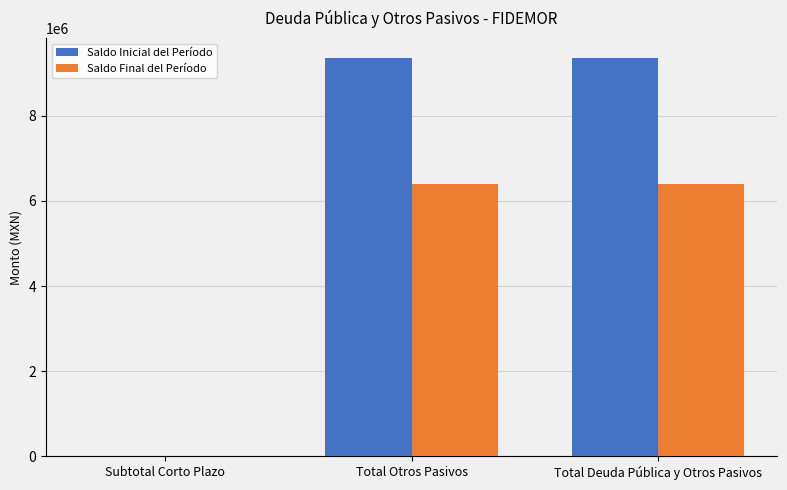

The value of Saldo Final del Período at Subtotal Corto Plazo is 0.0. True or false?

True